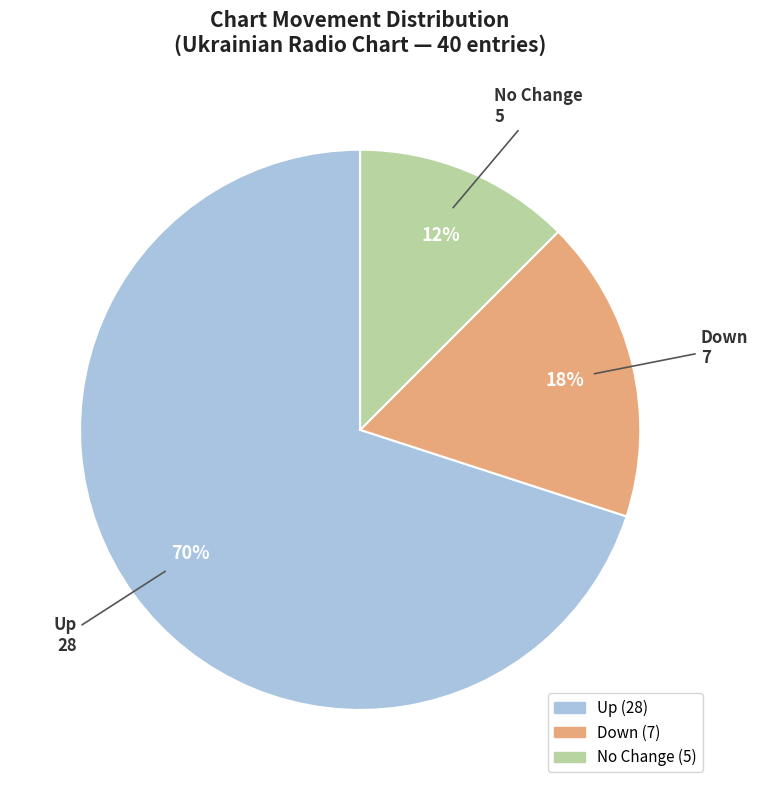

Does any single category account for the majority?

Yes